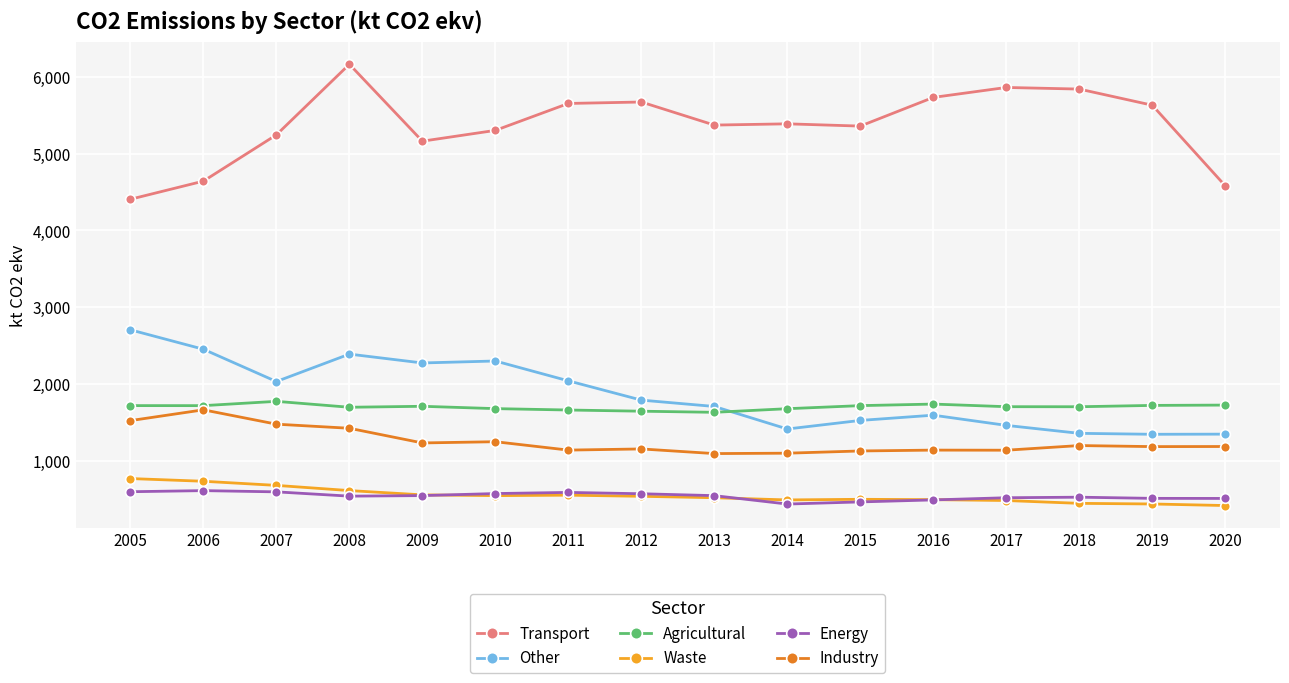

How many series are shown in this chart?

6